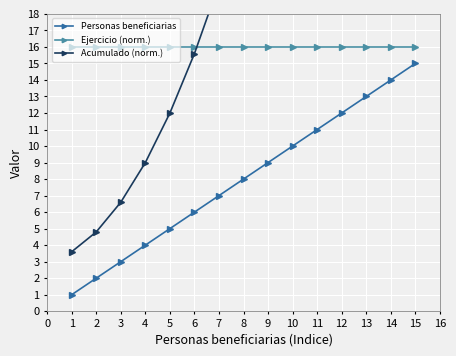

True or false: Ejercicio (norm.) and Personas beneficiarias intersect in this chart.

False